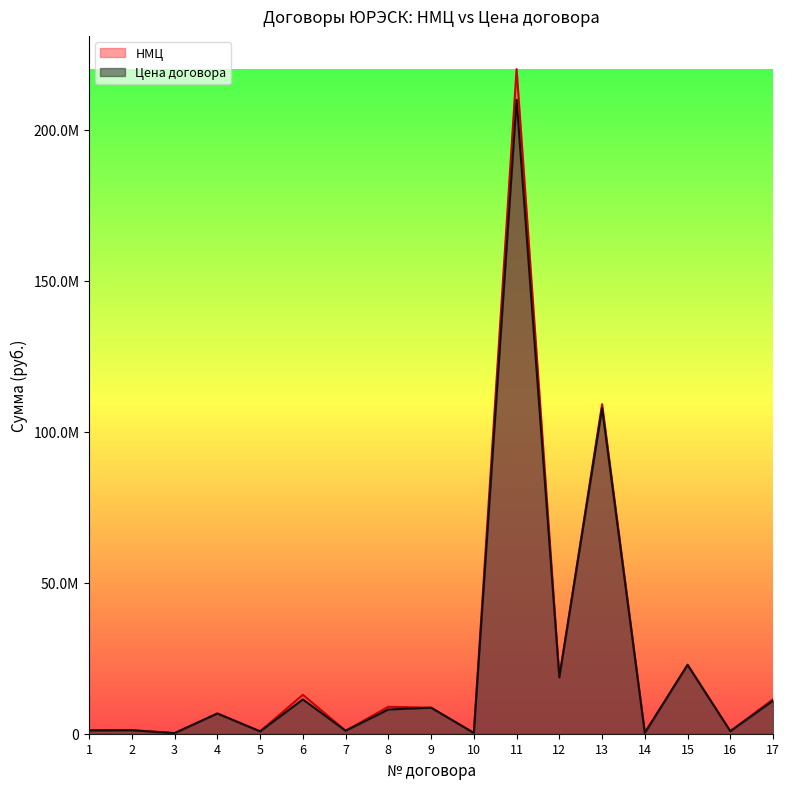

Which has a higher value, 15 or 8?

15